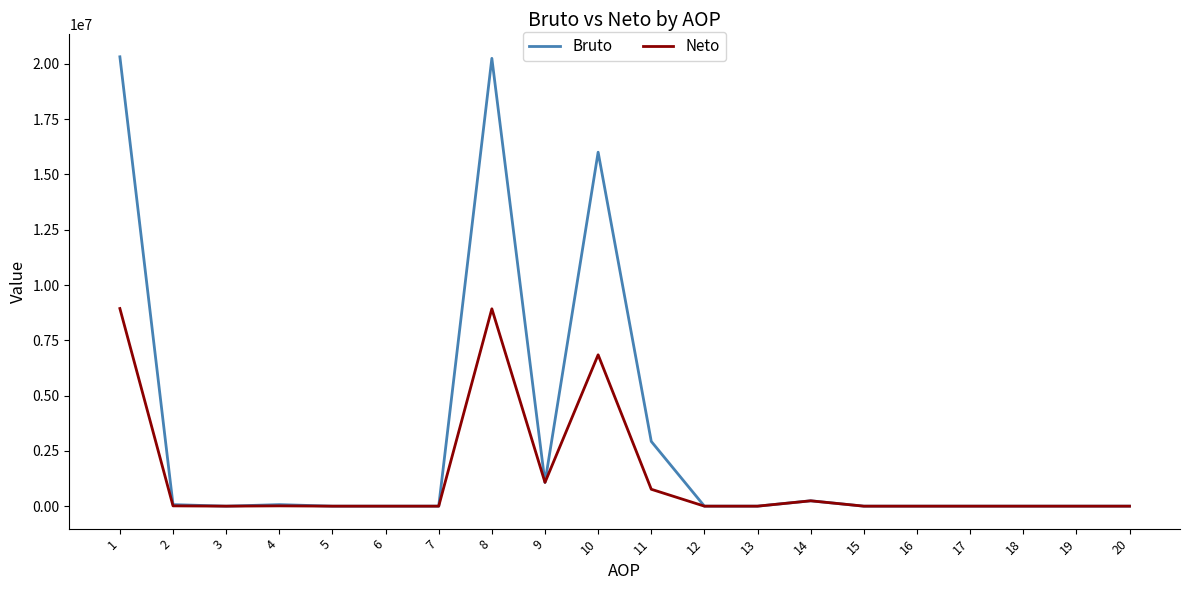

The Bruto series shows 6775903 at 6. True or false?

False